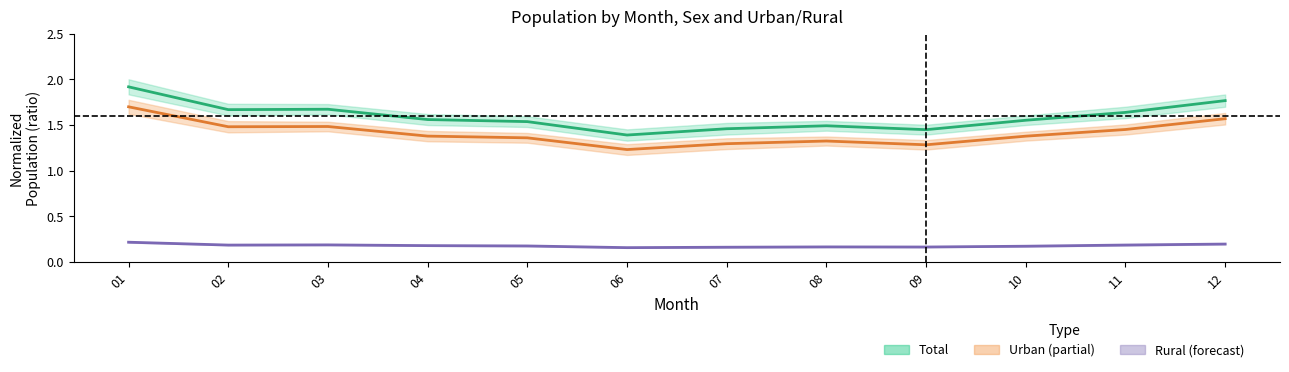

True or false: Rural midline has more than 2 interior local peaks.

False